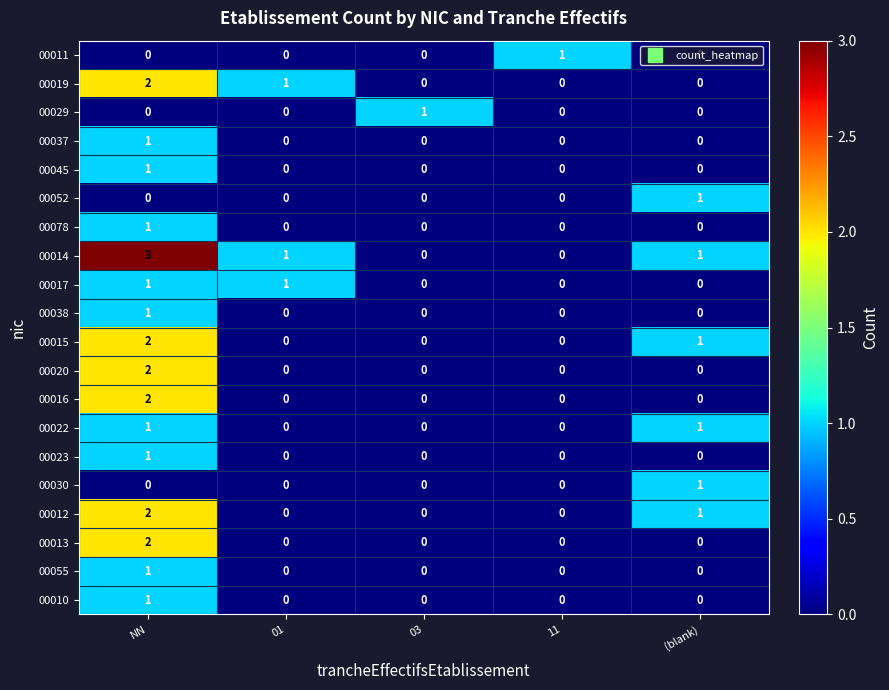

Is it true that 00020 equals 0 at 01?

True